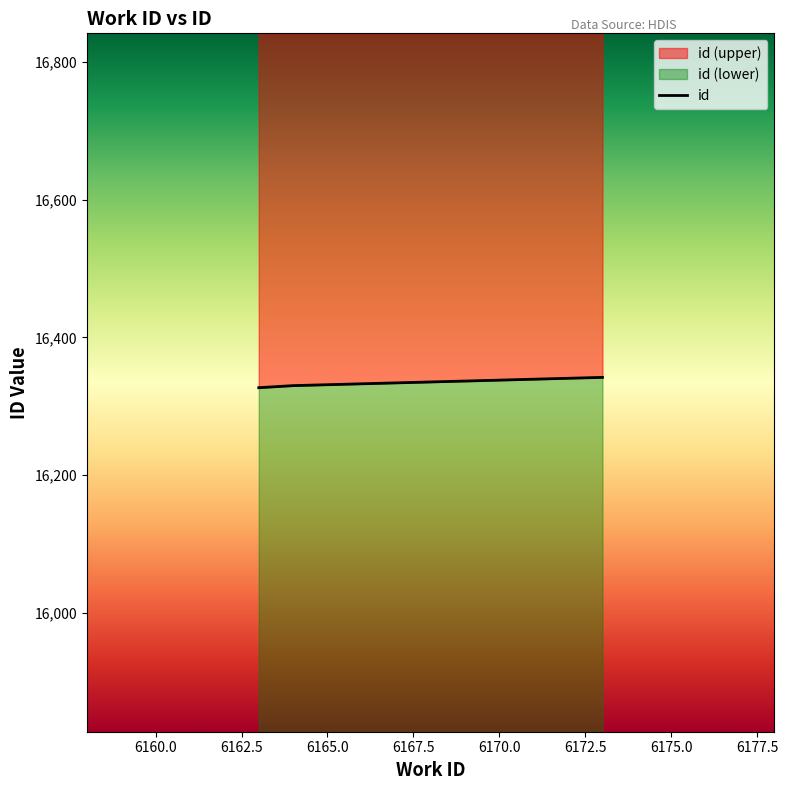

The value at 6173 is 8199. True or false?

False